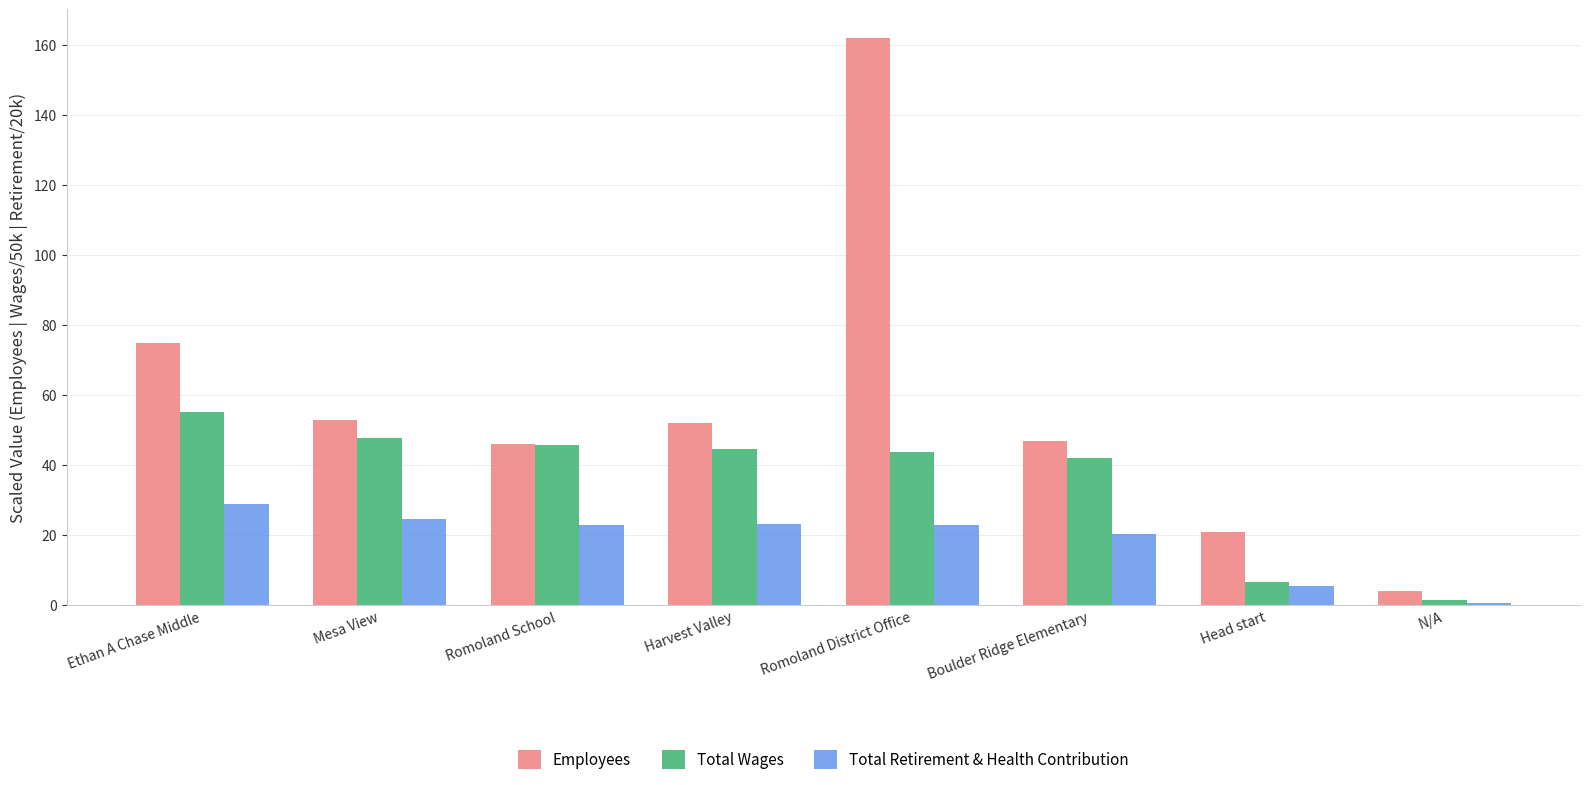

At which label does Employees reach its peak?

Romoland District Office